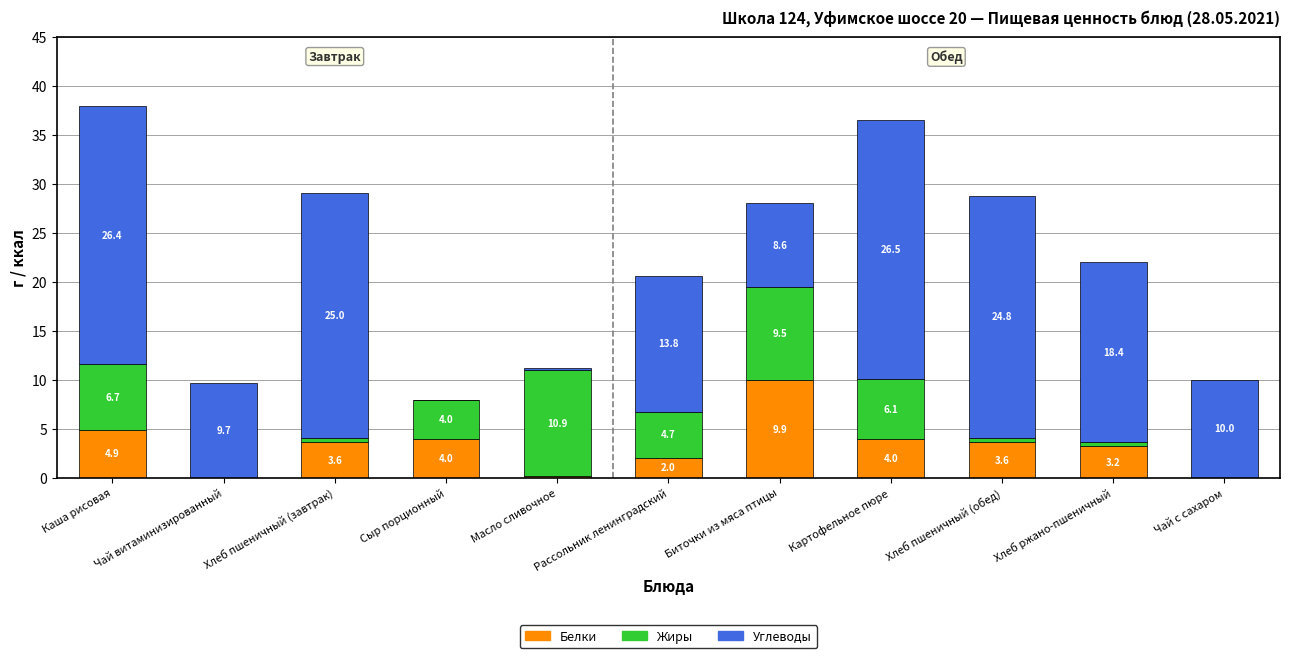

Which category has the highest value in the Белки series?

Биточки из мяса птицы